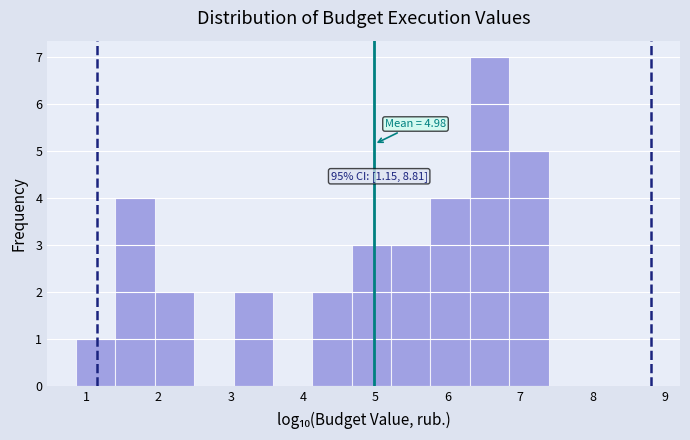

Which range on the x-axis has the tallest bar?

6.3 to 6.8